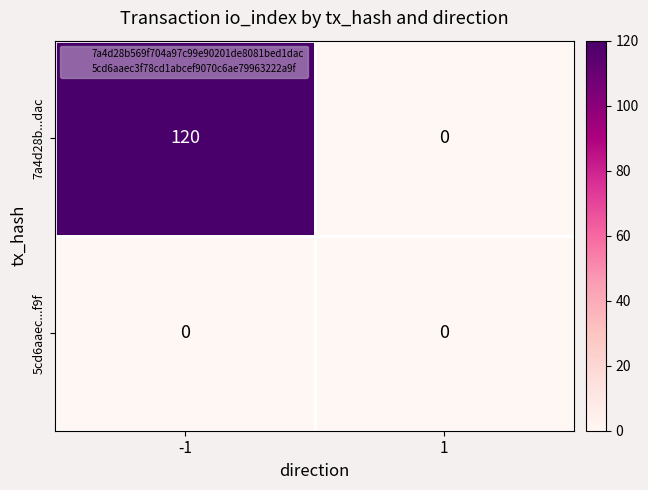

What is the difference between the highest and lowest values at -1?

120